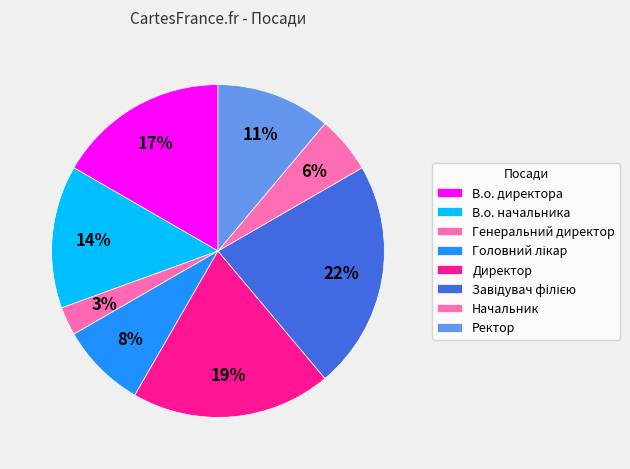

How many slices are in this pie chart?

8